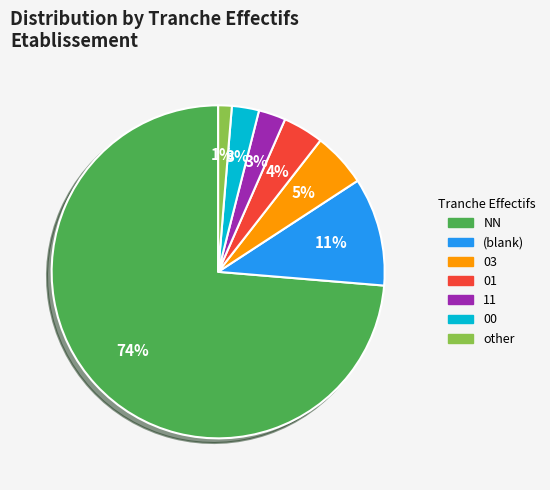

To the nearest percent, what is the average slice percentage?

14%